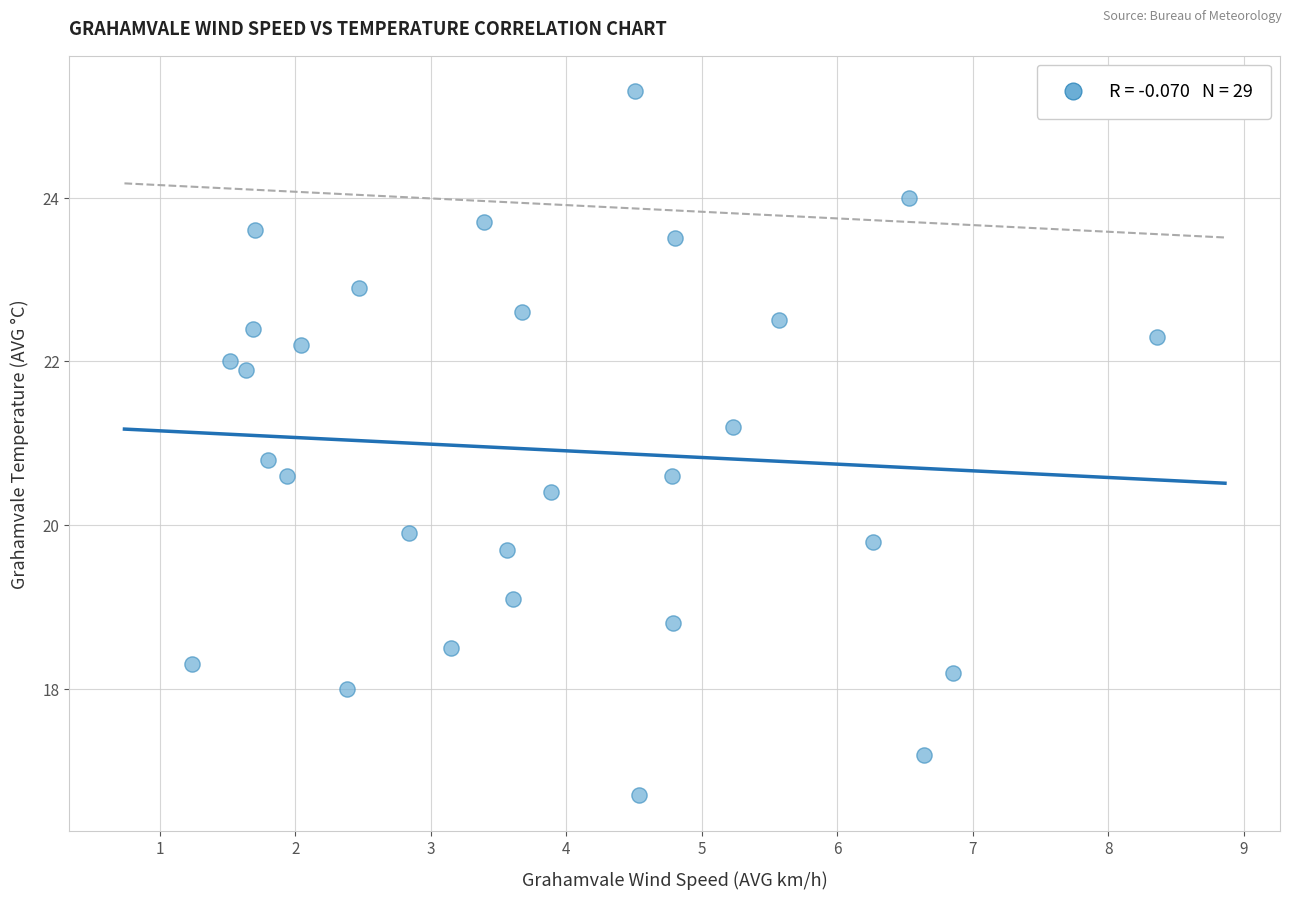

What is the range of X values (max minus min)?

7.1